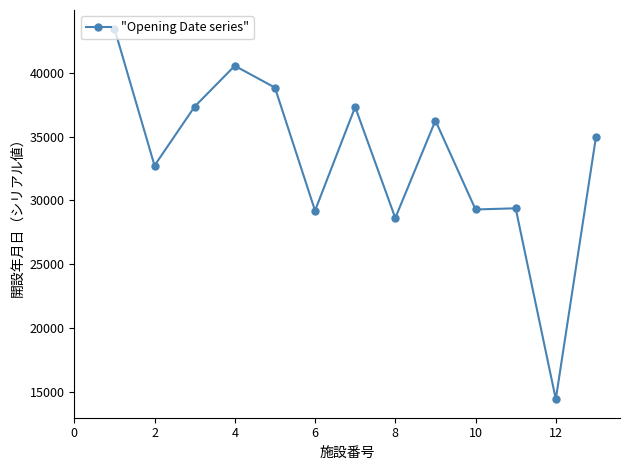

What is the difference between the maximum and minimum values?

29058